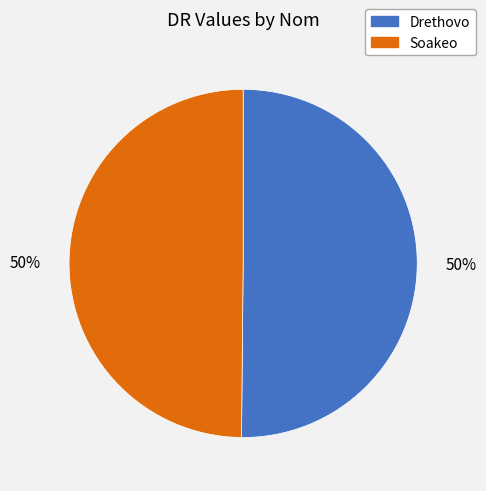

To the nearest percent, what percentage of the pie is Soakeo?

50%